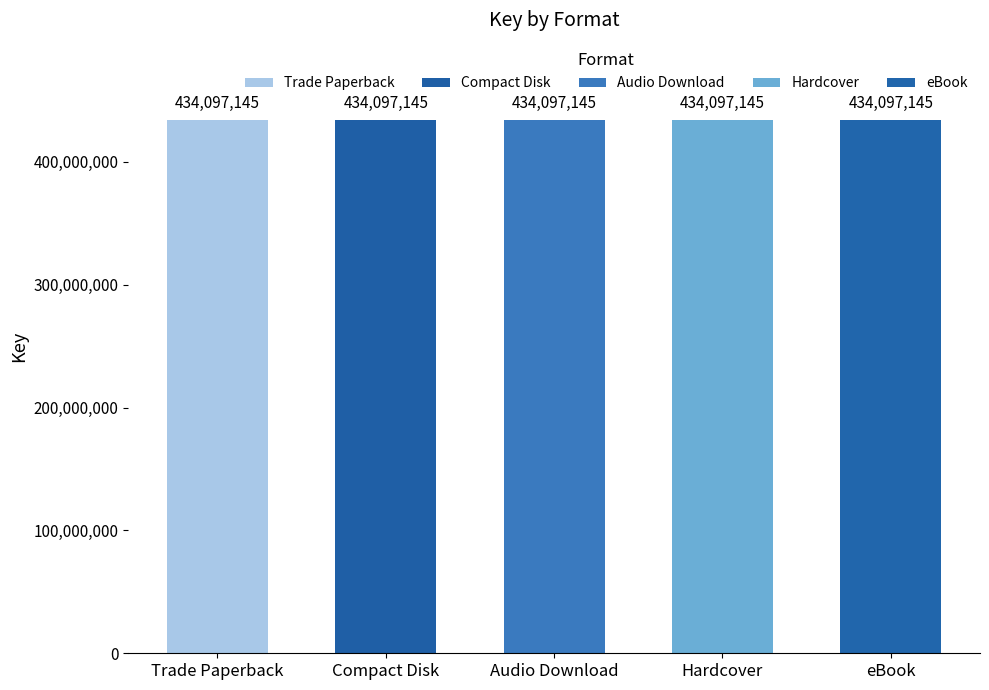

At which category does the chart reach its peak across all series?

Trade Paperback